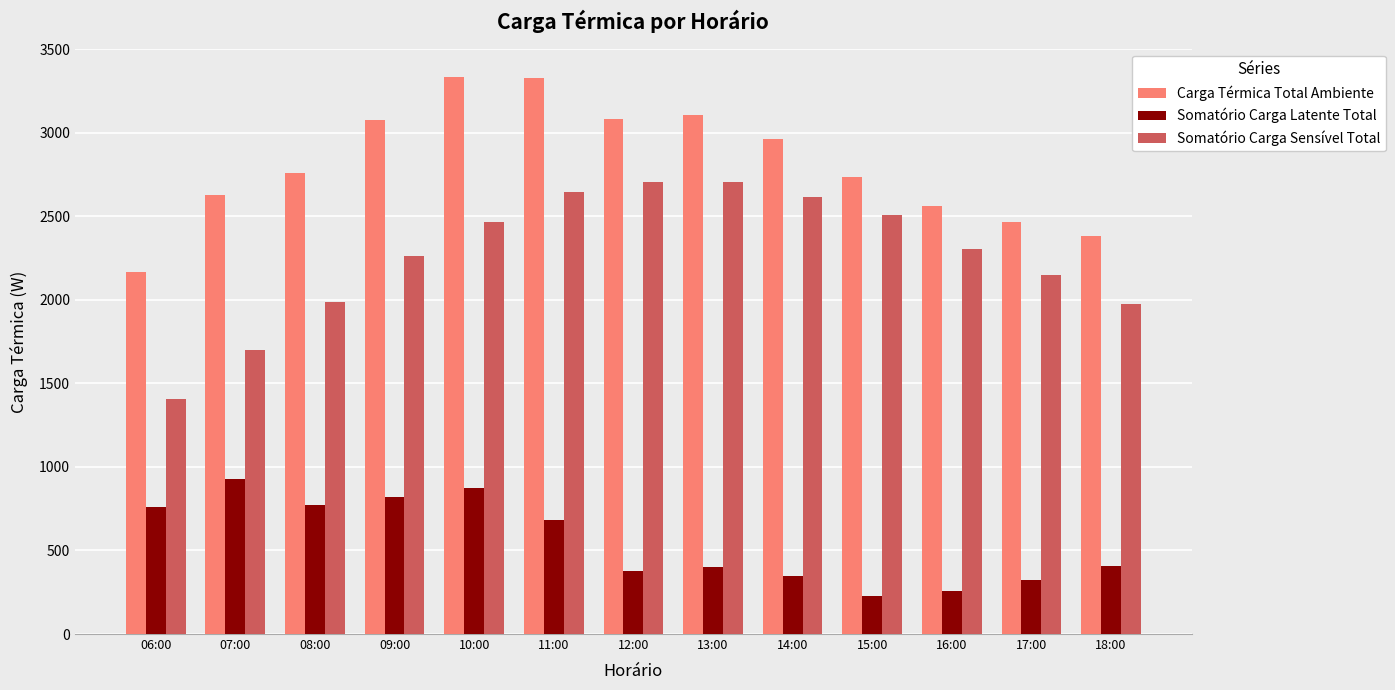

At which label does Somatório Carga Sensível Total reach its minimum?

06:00